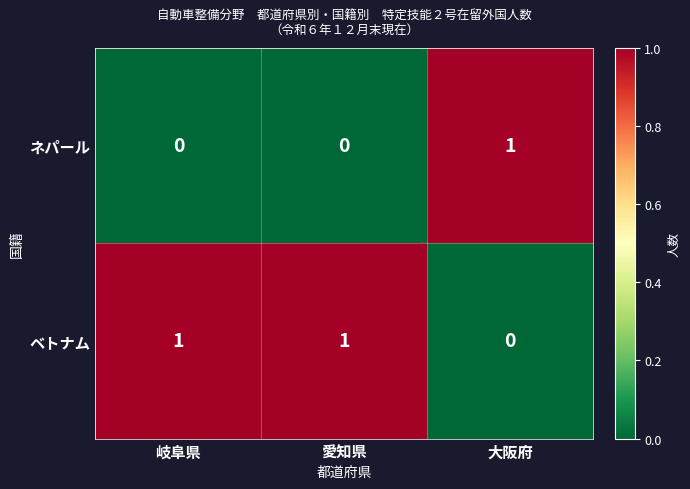

Count the ネパール values in the range 0 to 1.

3